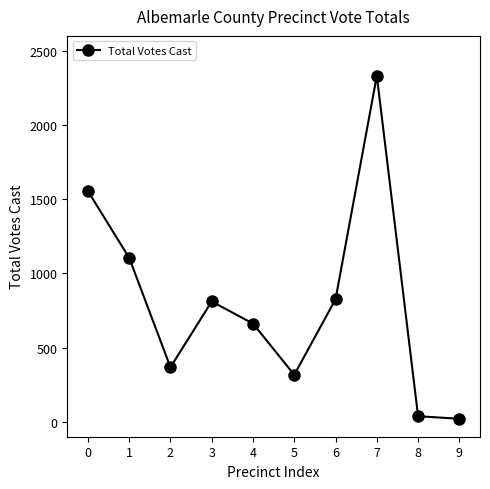

What is the greatest value displayed?

2331